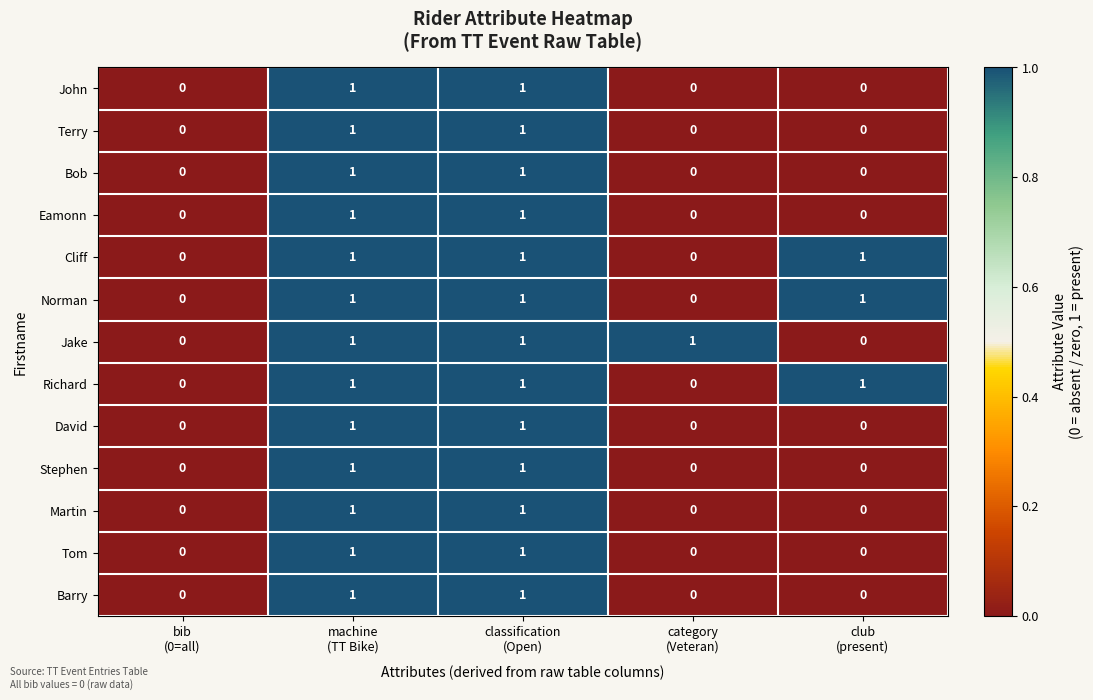

What is the sum of all Cliff values?

3